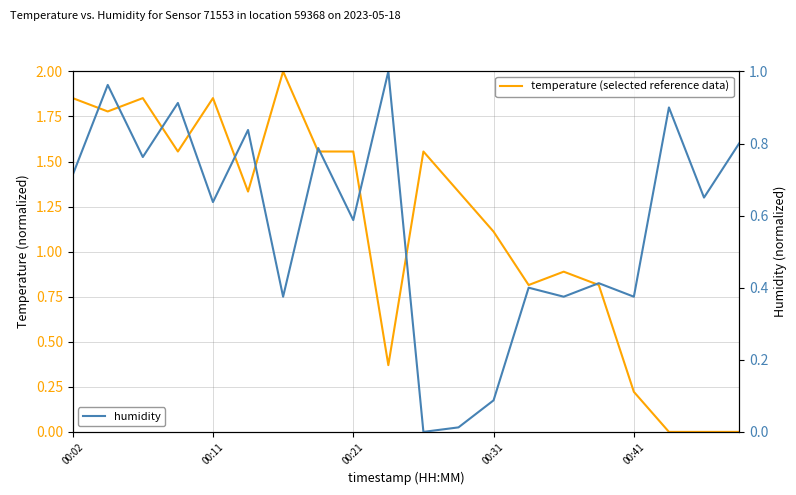

Does the chart display data point markers on the line(s)?

No